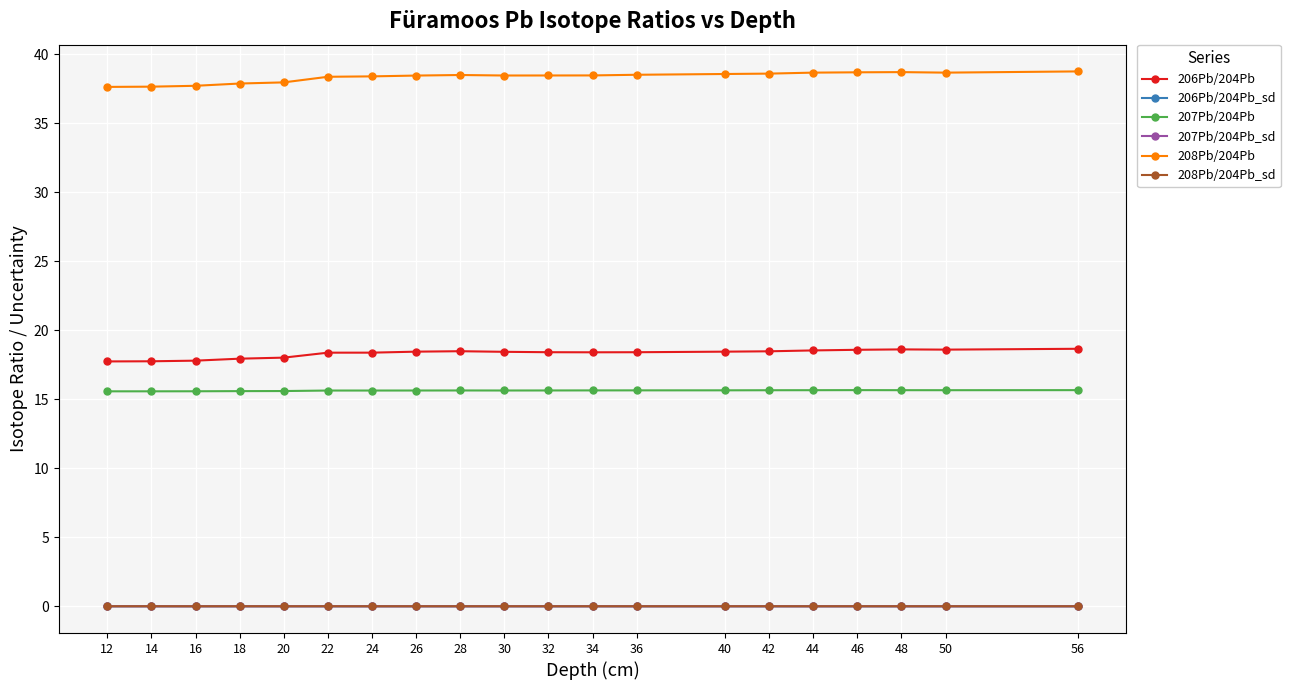

Which series has the largest total across all categories?

208Pb/204Pb